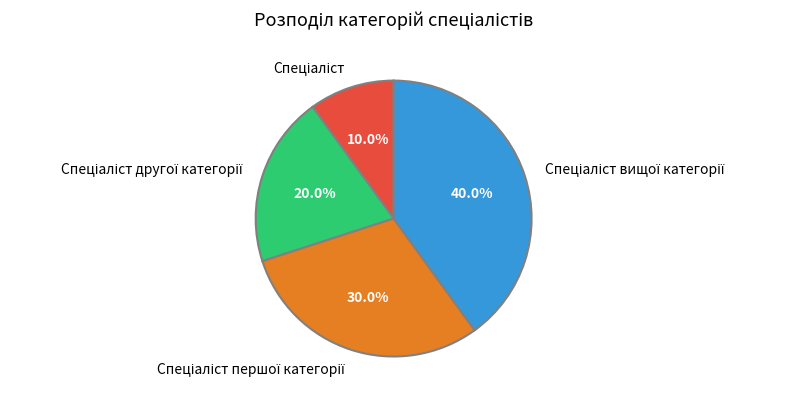

Is there a majority slice in this chart?

No